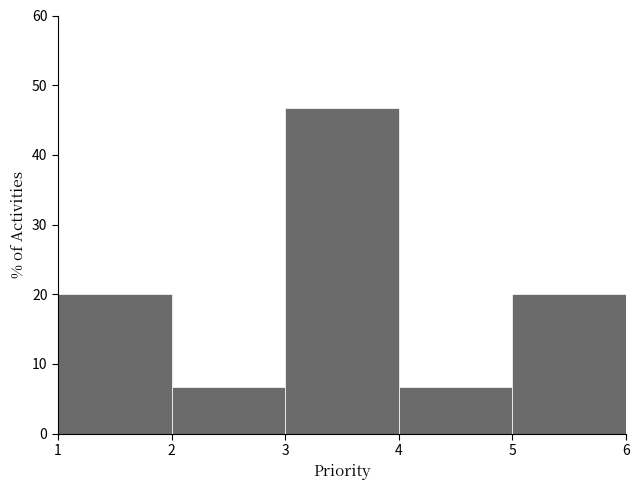

How tall is the bar that spans 5 to 6 on the x-axis? The values are not printed on the chart, so give them approximately, as read against the axis.

20